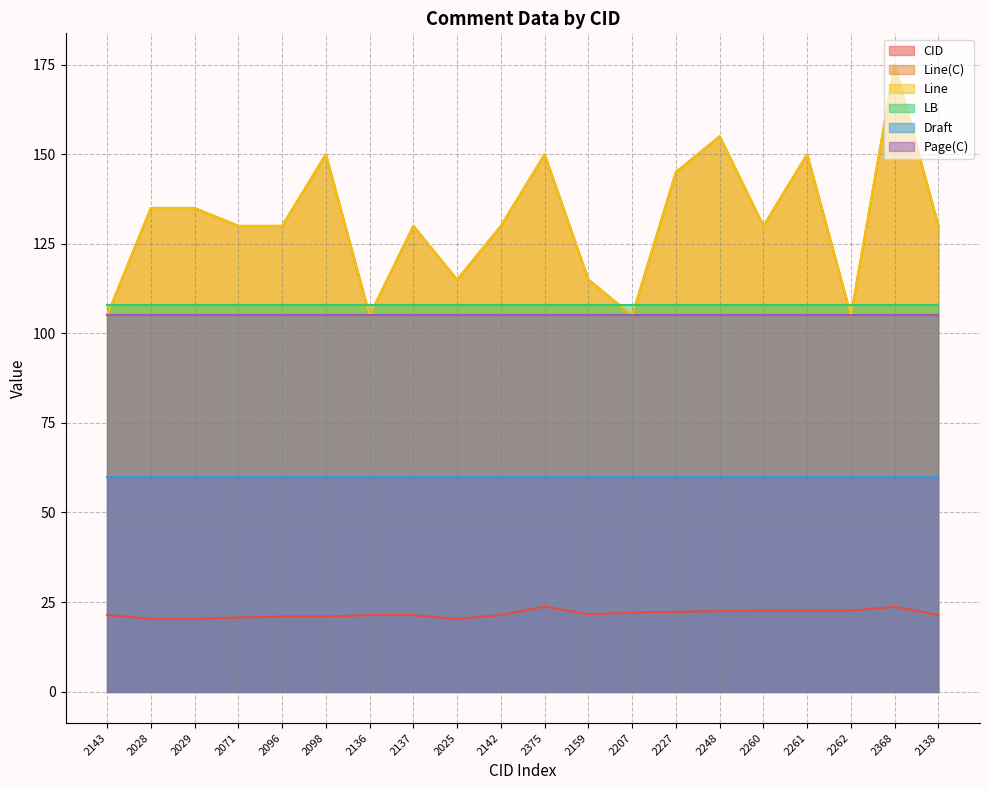

Which series has the widest spread of values?

Line(C)